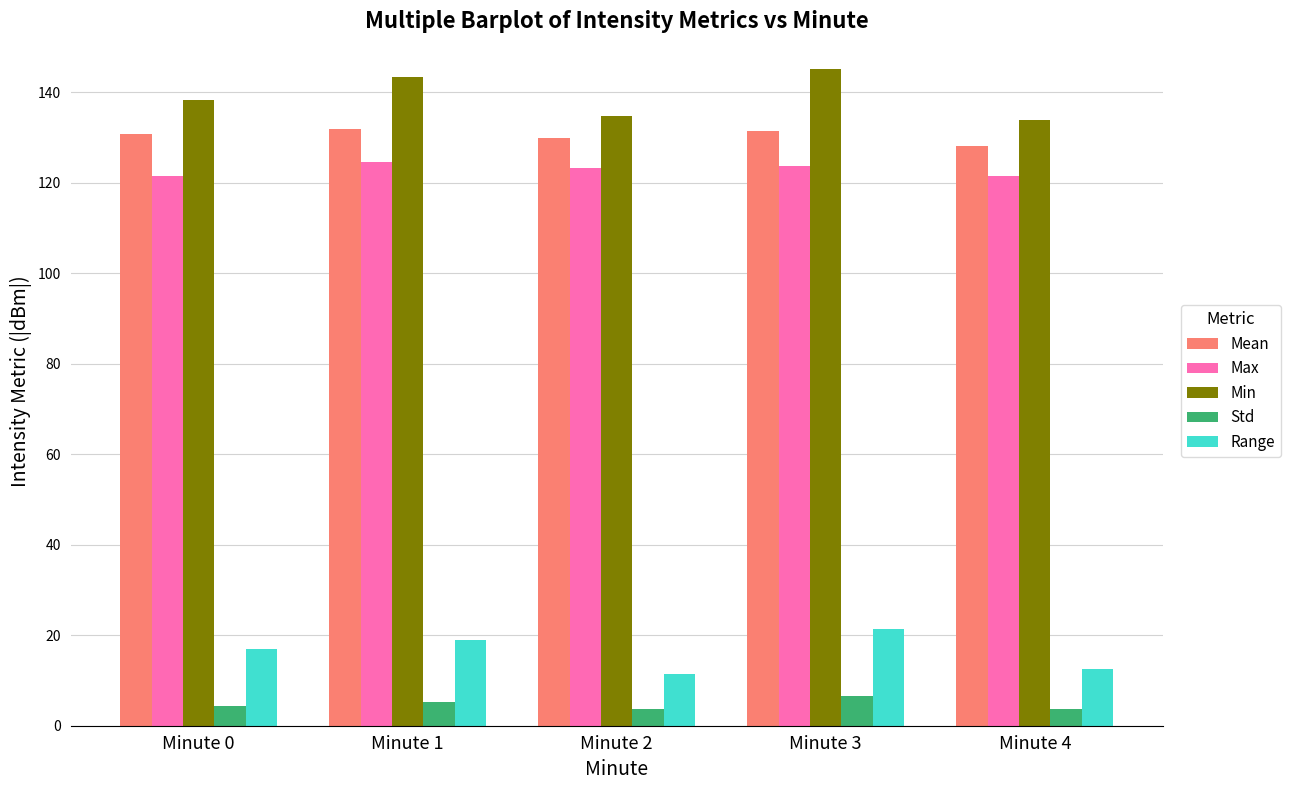

What is the spread (max minus min) of values at Minute 3?

138.4